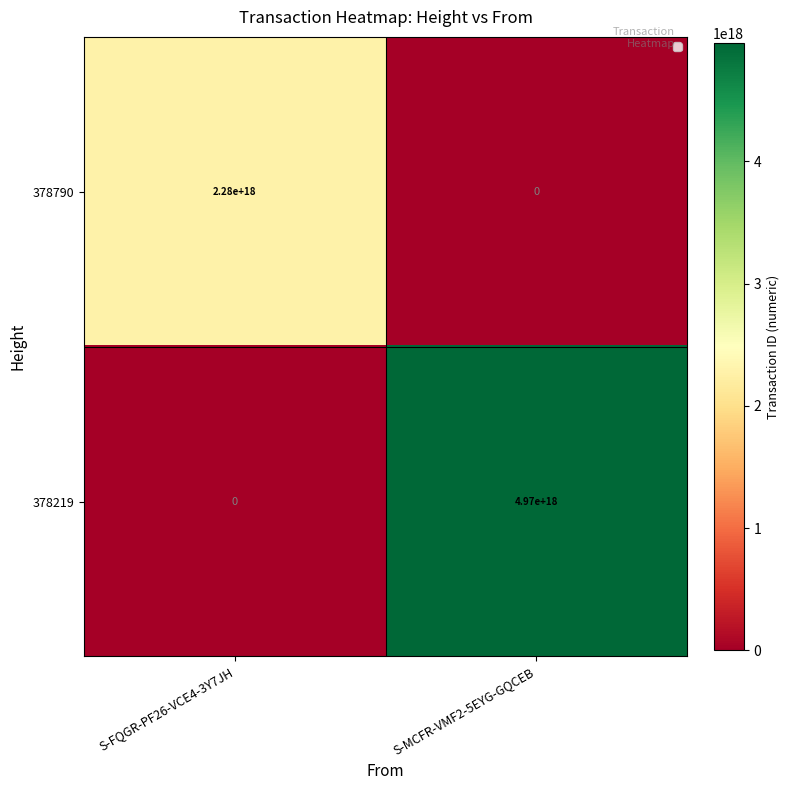

At which label is 378219 closest to 2485000000000000000?

S-FQGR-PF26-VCE4-3Y7JH